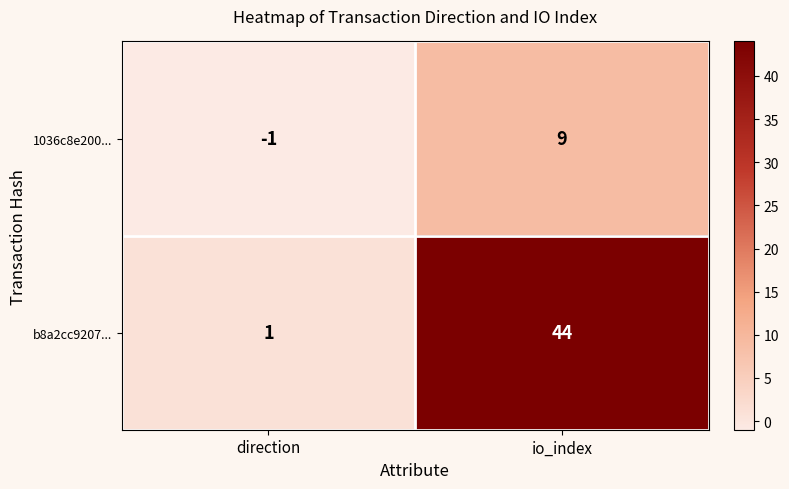

At which category is the sum across all series the highest?

io_index